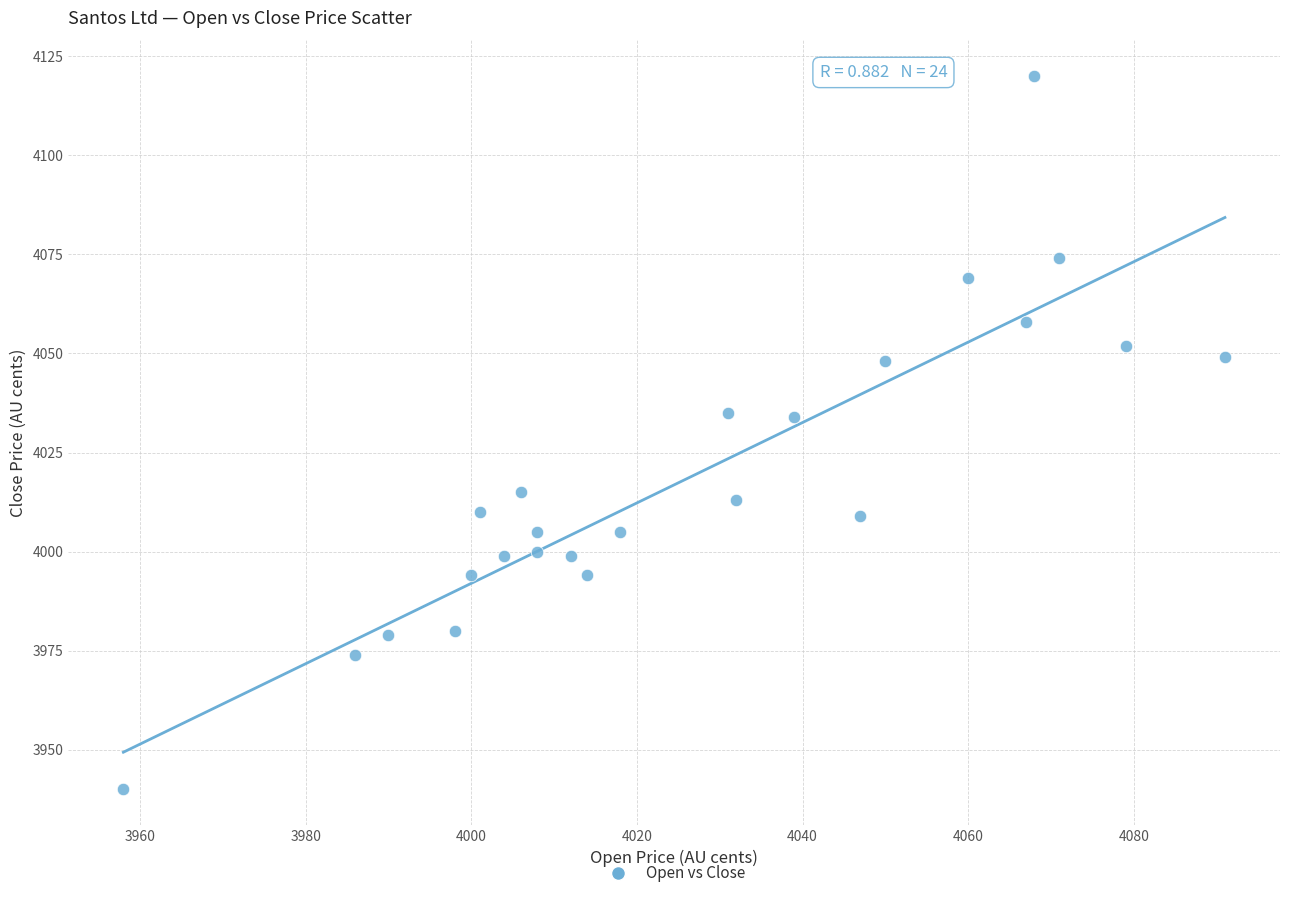

What is the range of X values (max minus min)?

133